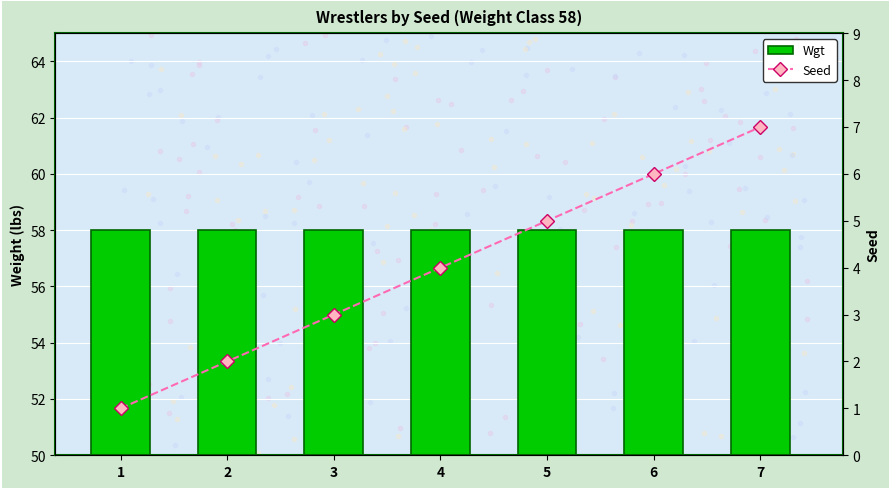

Reading left to right, extract all data points from this chart.

Wgt: 1=58	2=58	3=58	4=58	5=58	6=58	7=58
Seed: 1=1	2=2	3=3	4=4	5=5	6=6	7=7